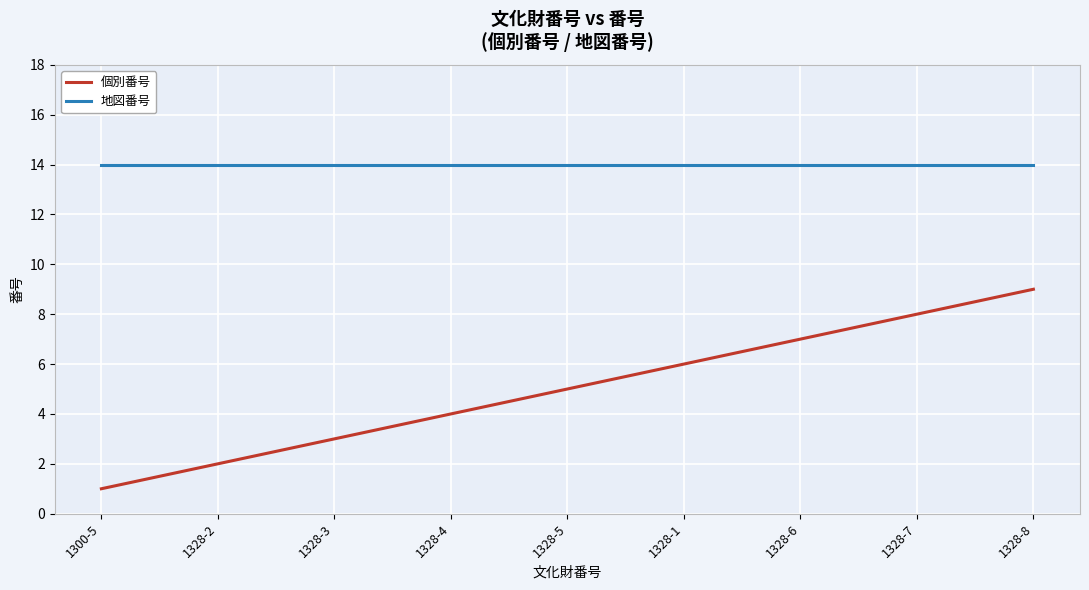

At which category does the chart reach its minimum across all series?

1300-5